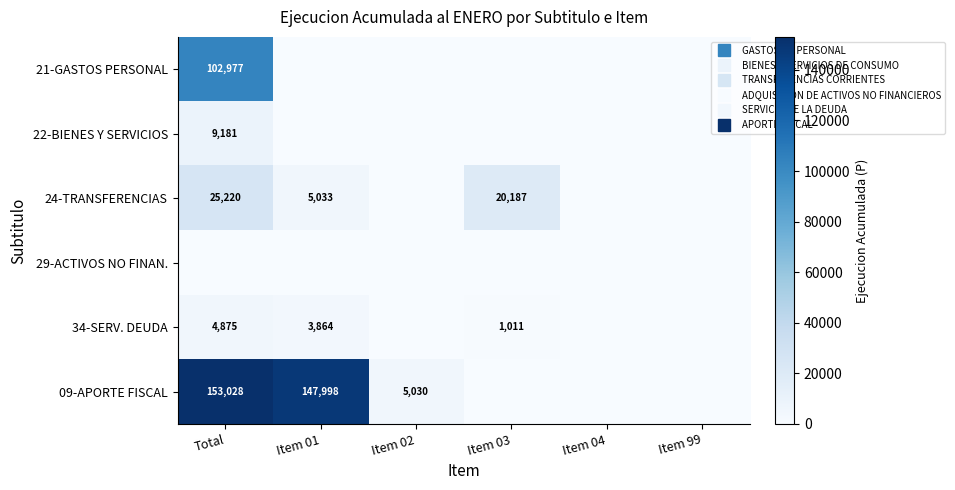

List the labels in order of 24-TRANSFERENCIAS value, smallest first.

Item 02, Item 04, Item 99, Item 01, Item 03, Total